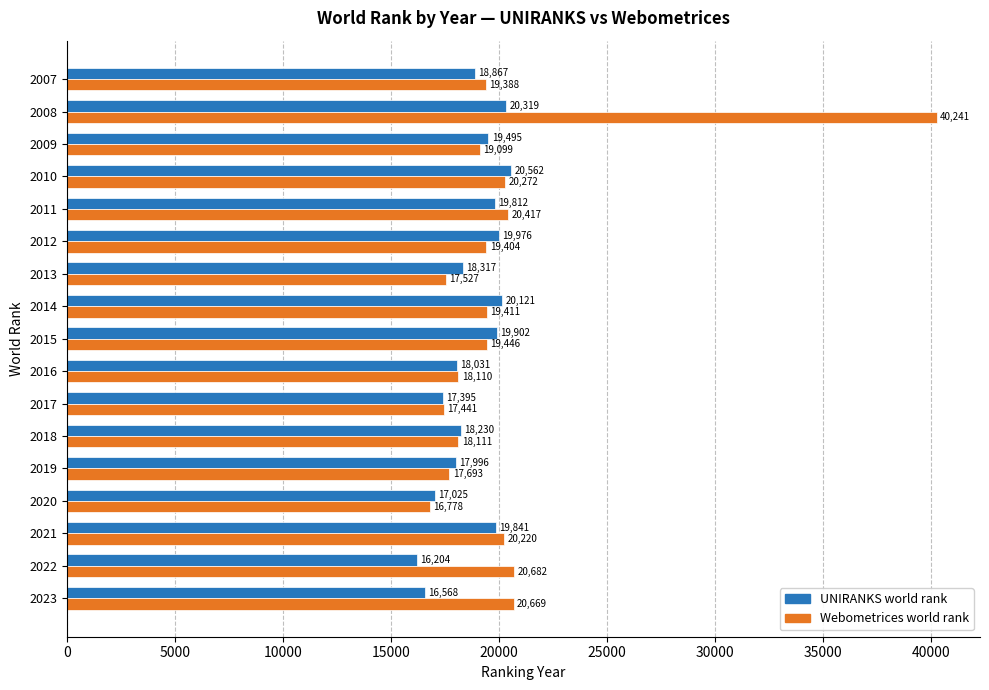

Which series has the largest total across all categories?

Webometrices world rank